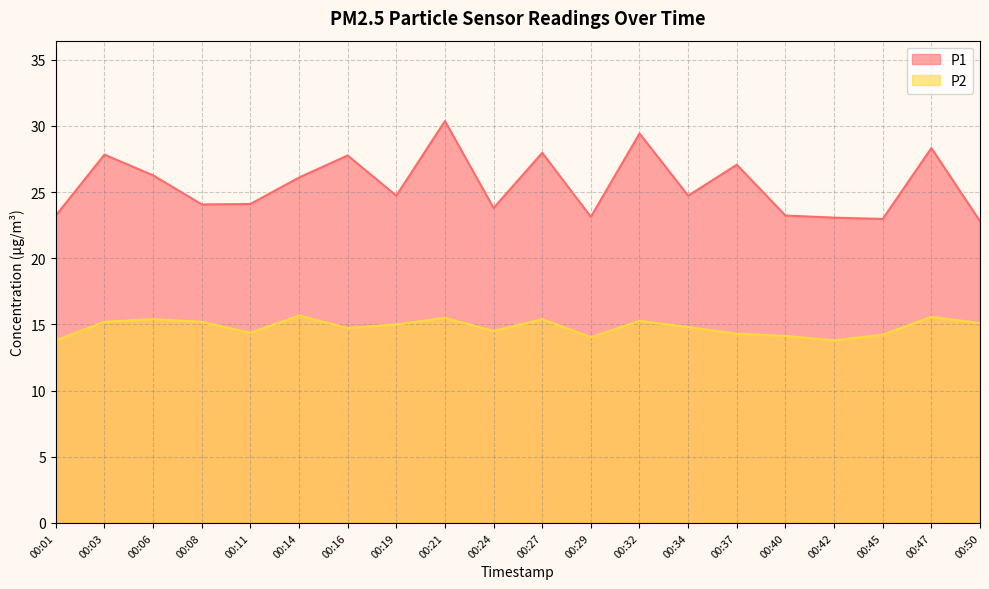

Which label corresponds to the smallest value in the chart?

00:01